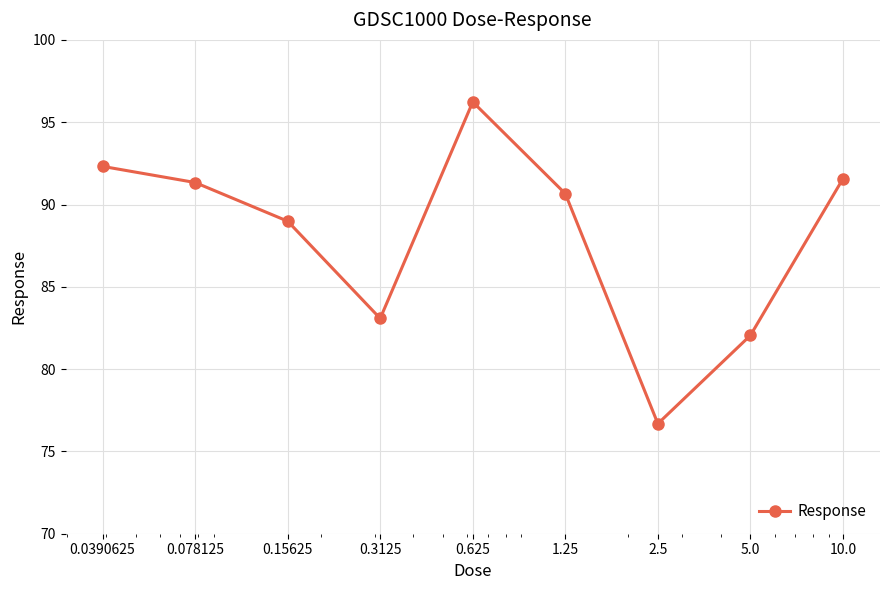

How many interior local peaks (higher than both neighbors) does the data have?

1